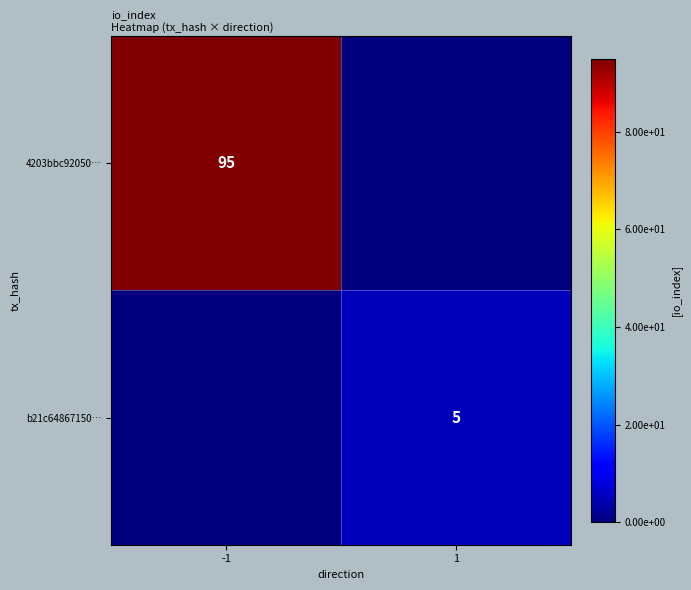

The 4203bbc92050… series shows 95 at -1. True or false?

True